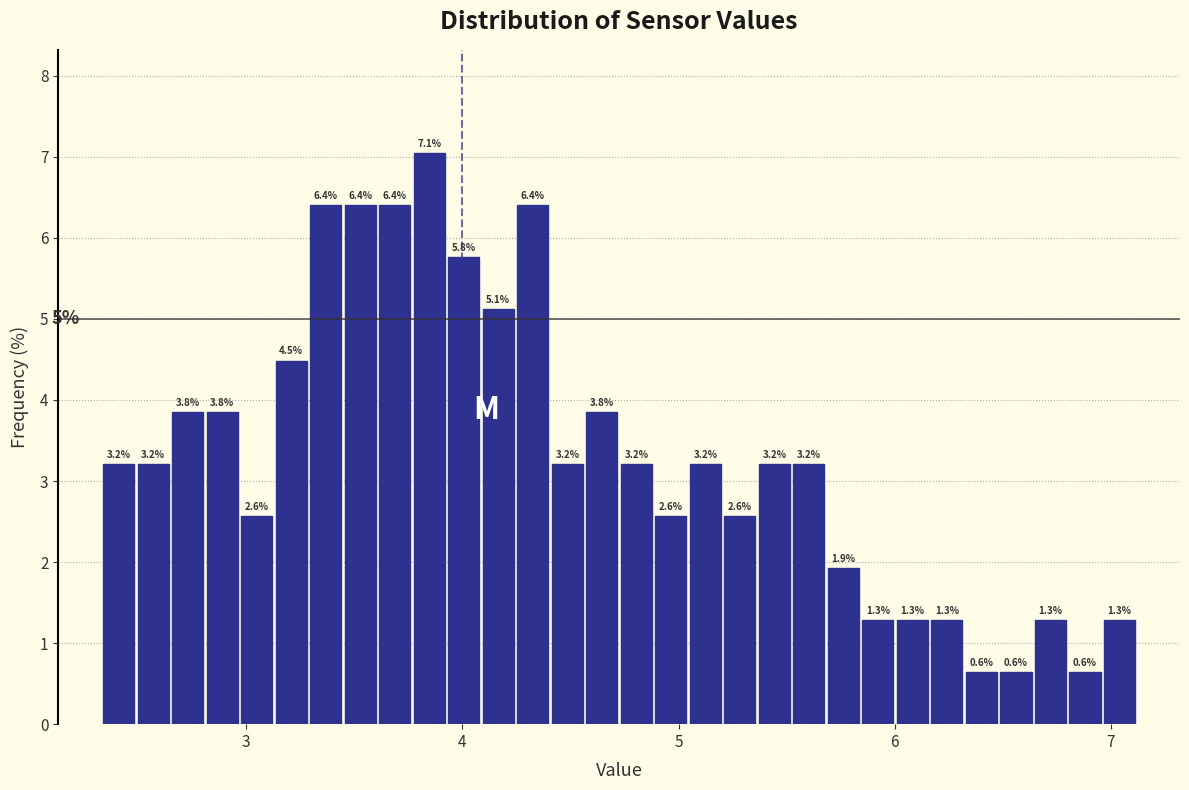

Read against the x-axis, roughly where is the centre of the tallest bar?

3.8